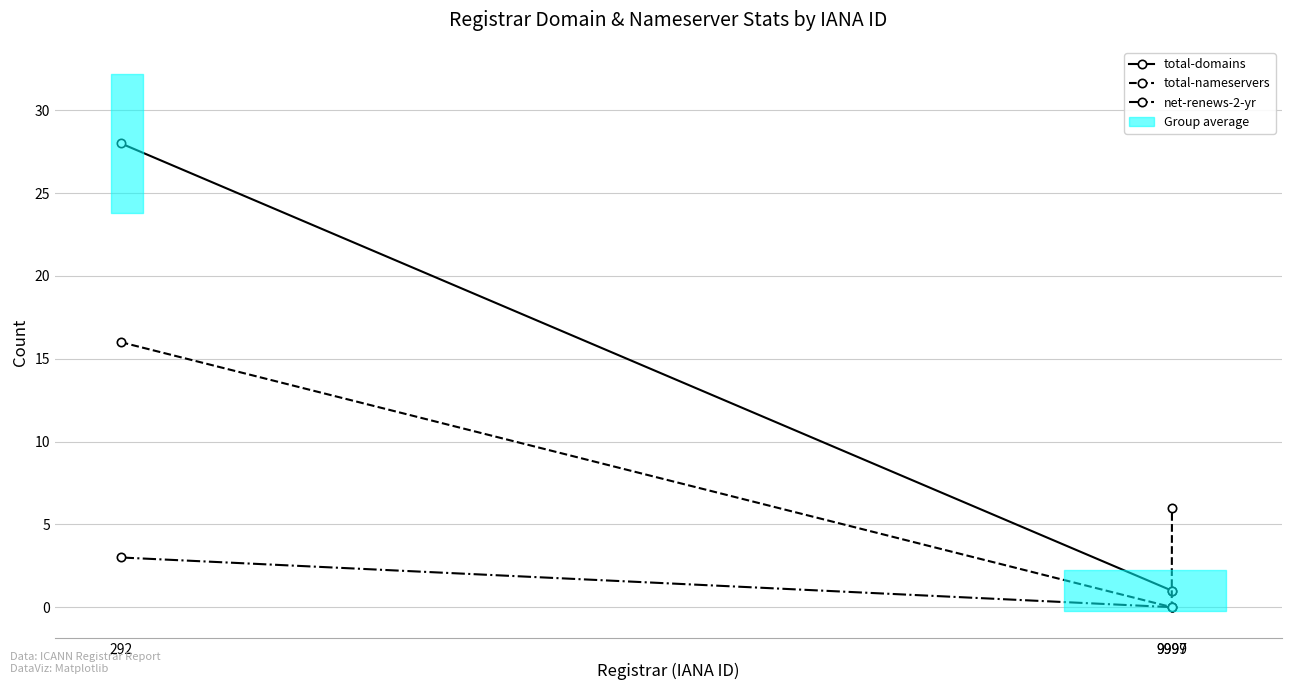

The net-renews-2-yr series shows 1 at 9997. True or false?

False